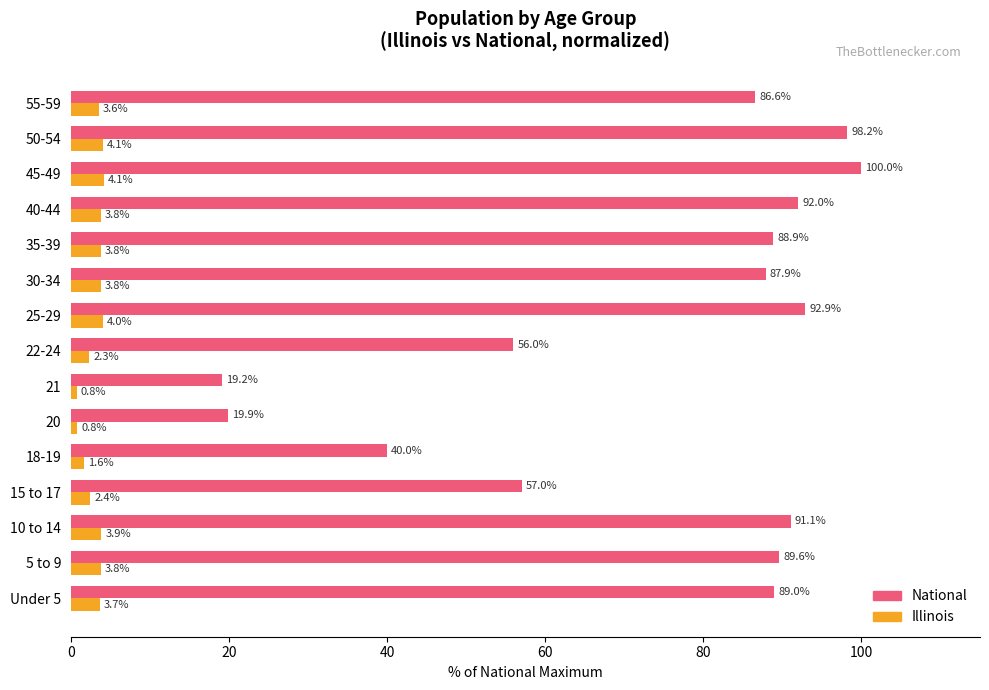

Is it true that National equals 89.0 at Under 5?

True